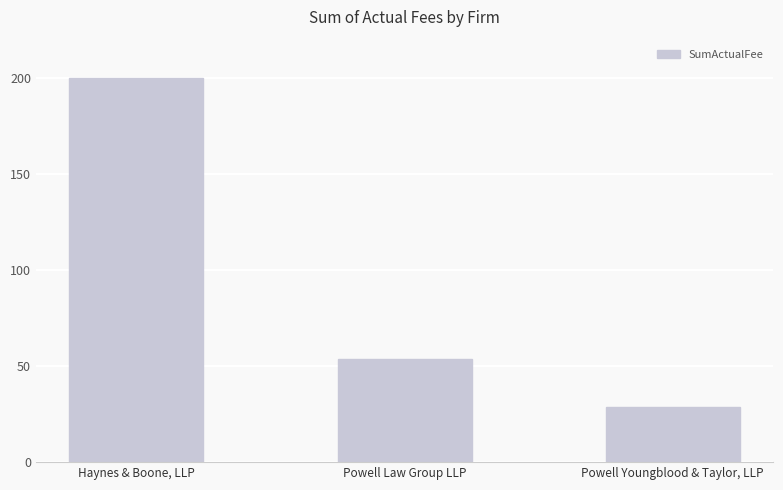

What is the change in value from Powell Law Group LLP to Powell Youngblood & Taylor, LLP?

-25.1